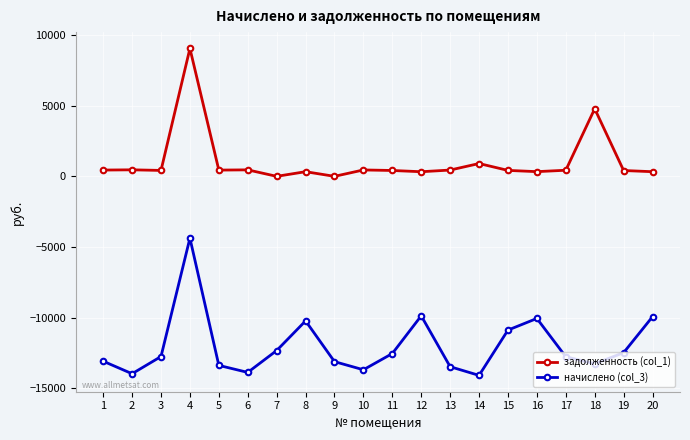

Is the value of начислено (col_3) at 7 greater than the value of задолженность (col_1) at 14?

No